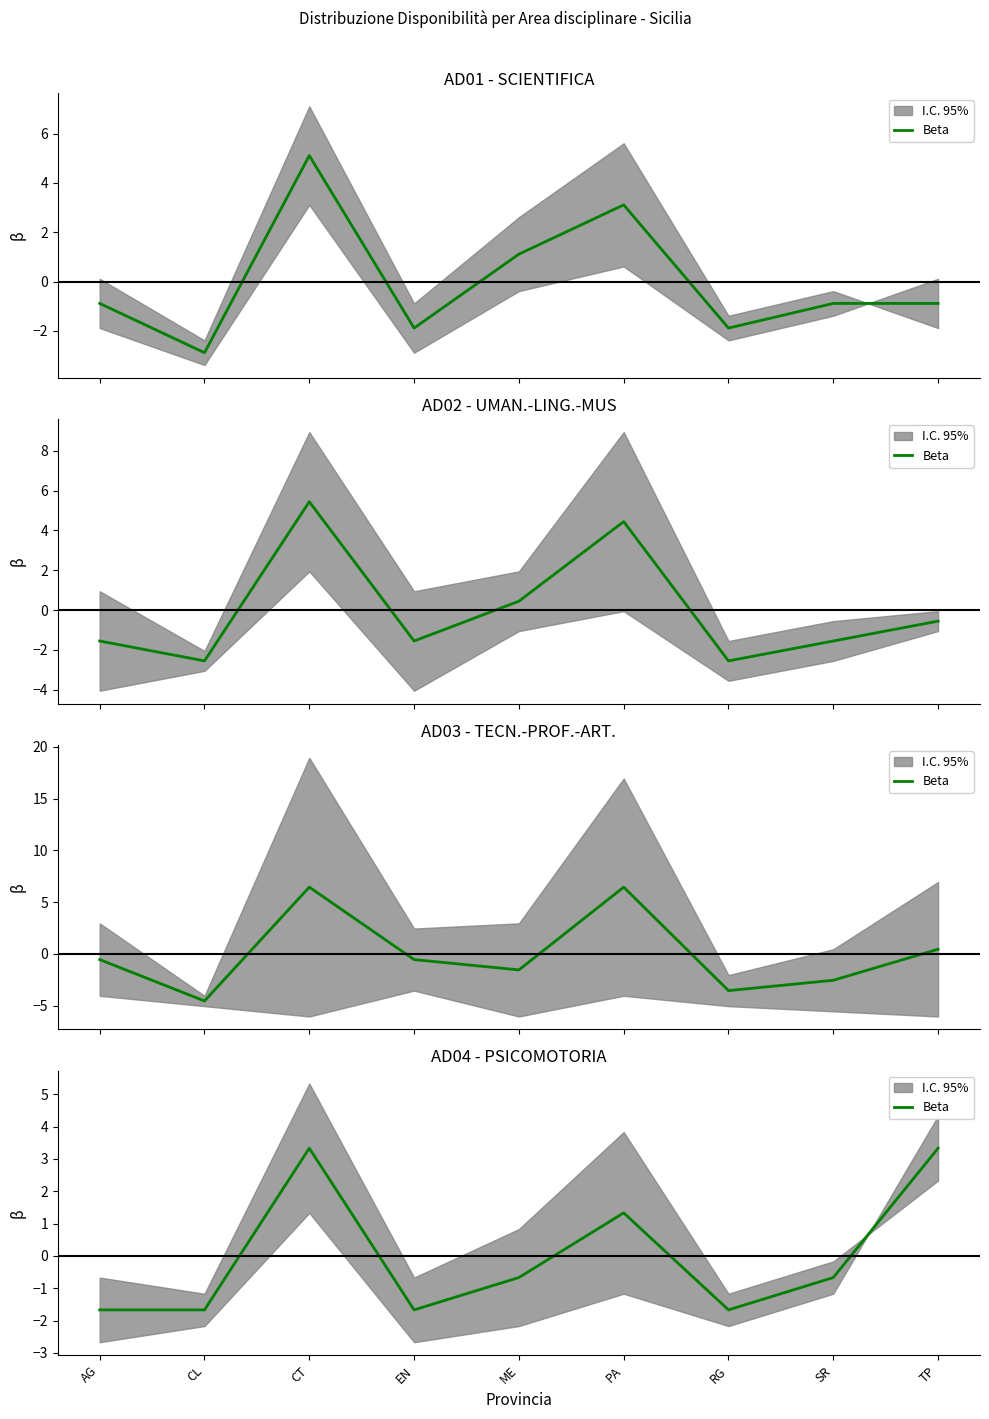

How many lines are shown in the chart?

1